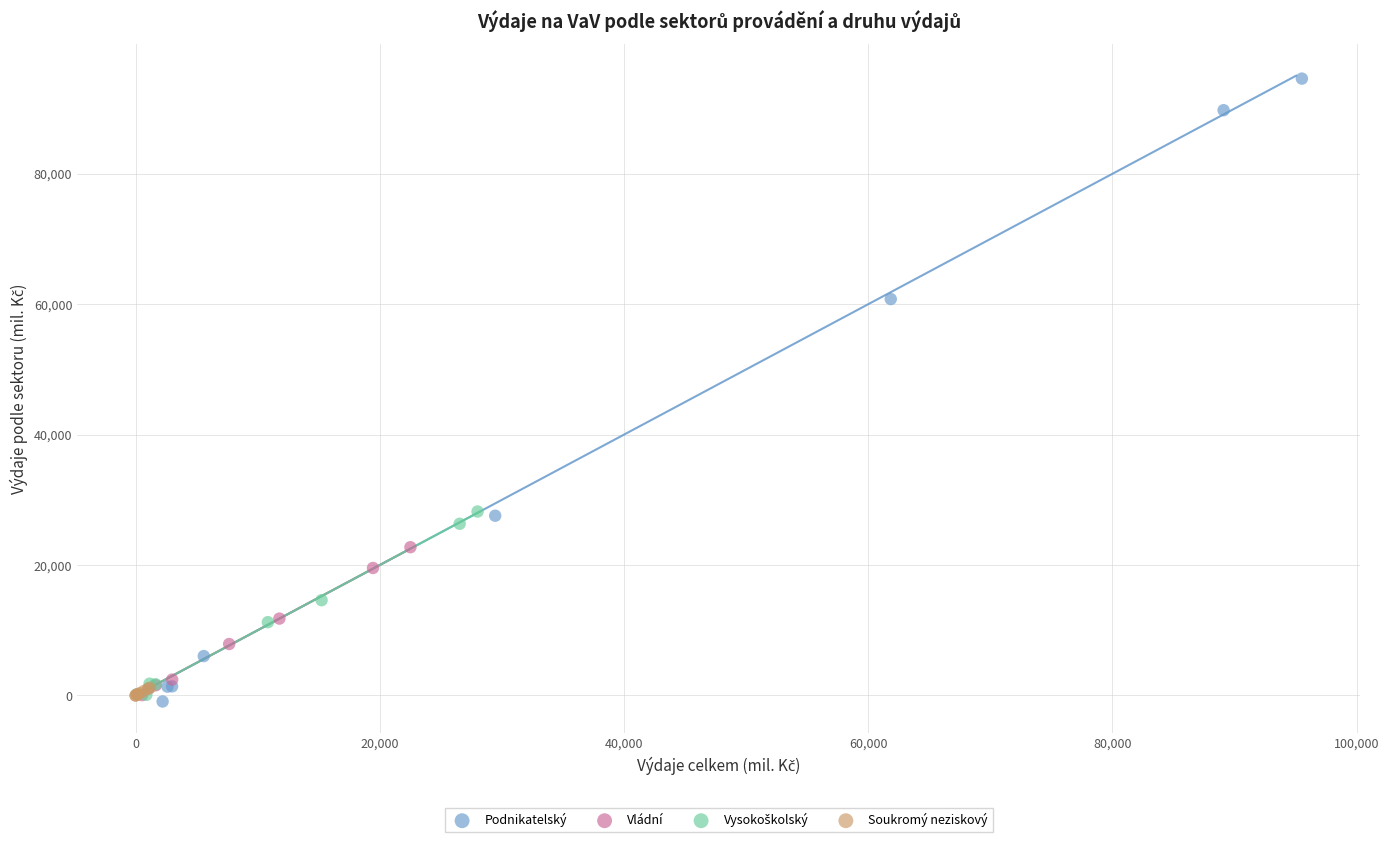

Which series has the widest spread of Y values?

Podnikatelský